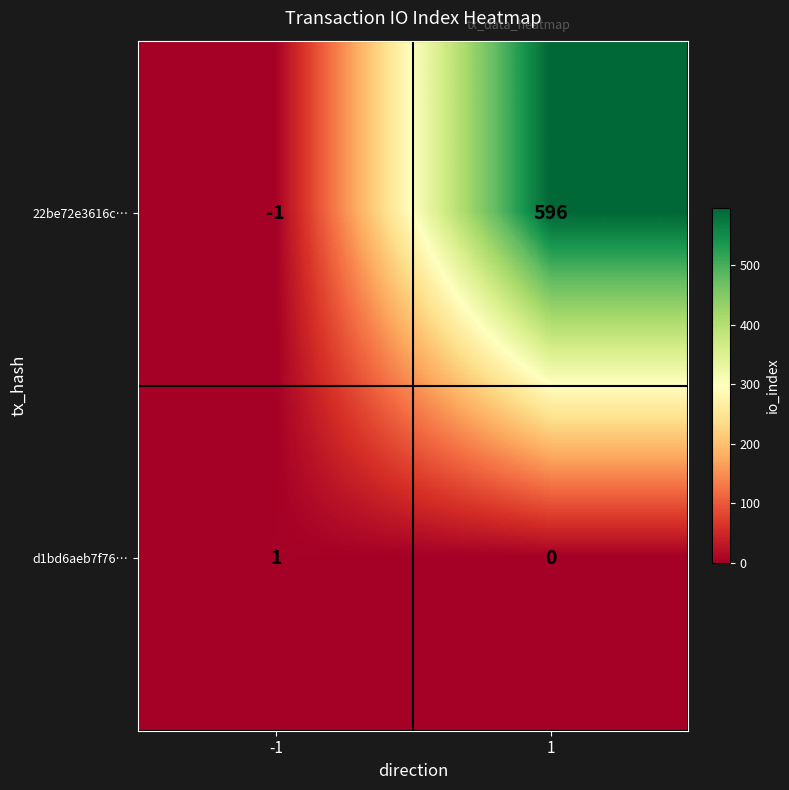

What is the maximum value shown in the chart?

596